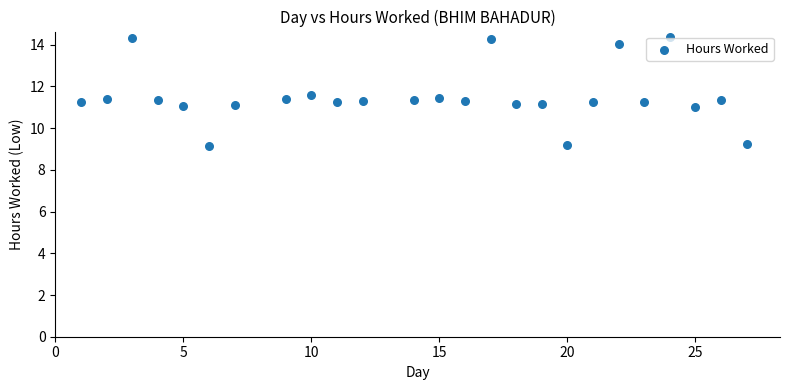

What is the range of X values (max minus min)?

26.0